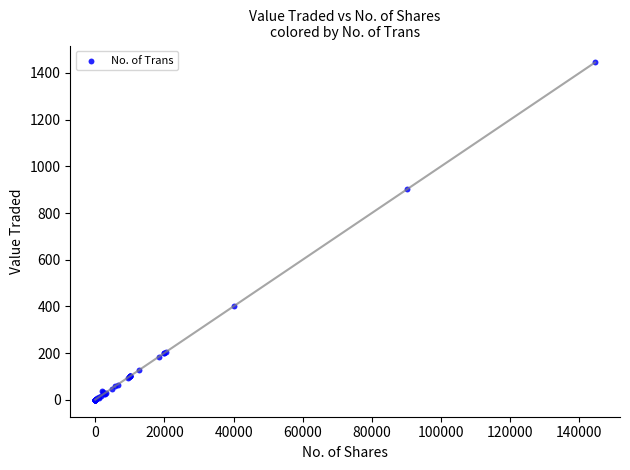

What Y value in the scatter plot is closest to 722?

902